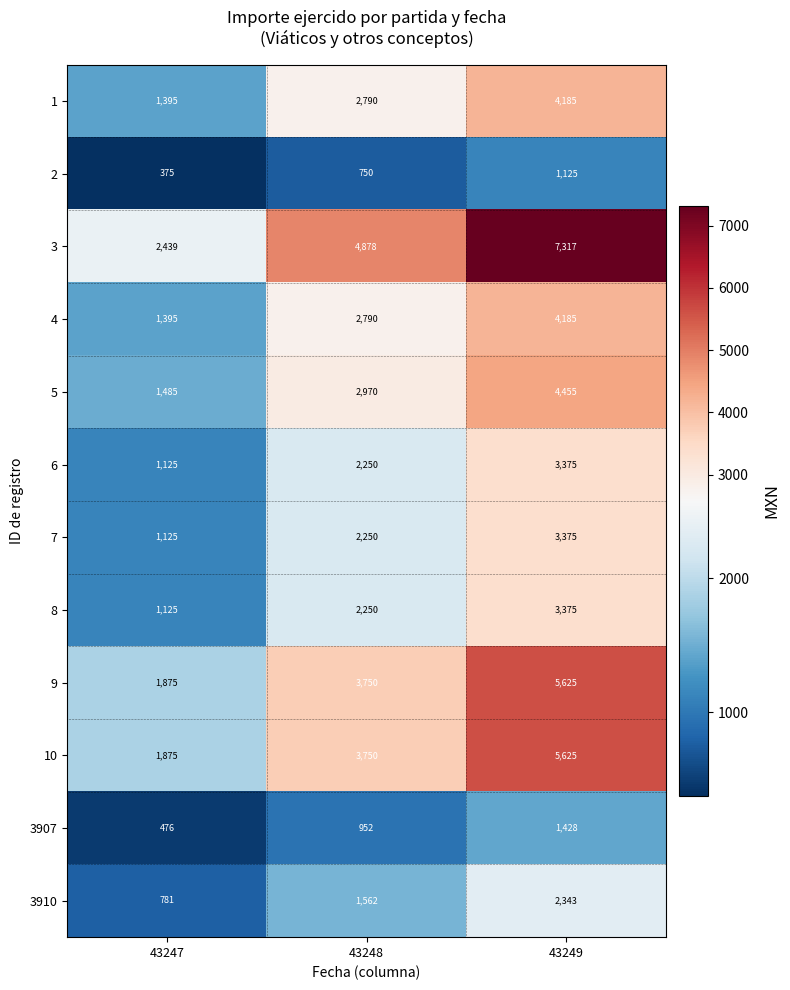

What is the difference between the highest and lowest values at 43247?

2064